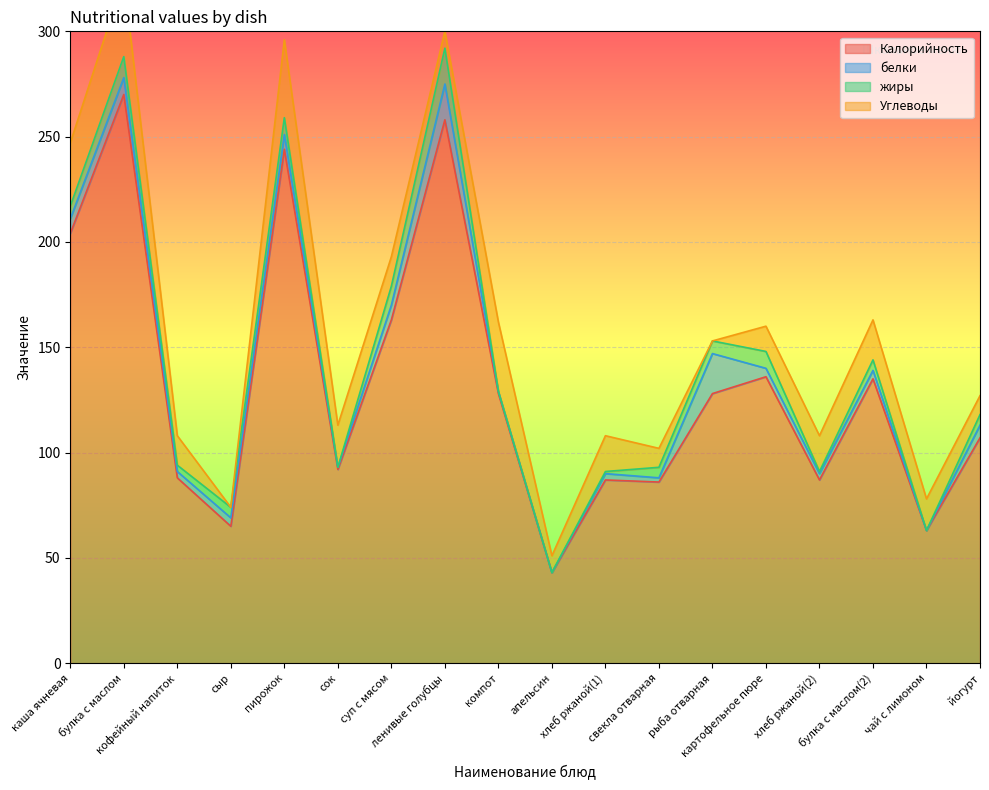

At which category is the sum across all series the highest?

булка с маслом